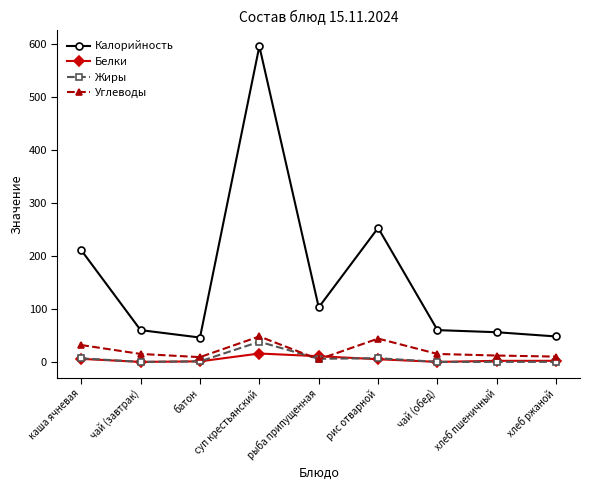

What is the sum of all Углеводы values?

189.7